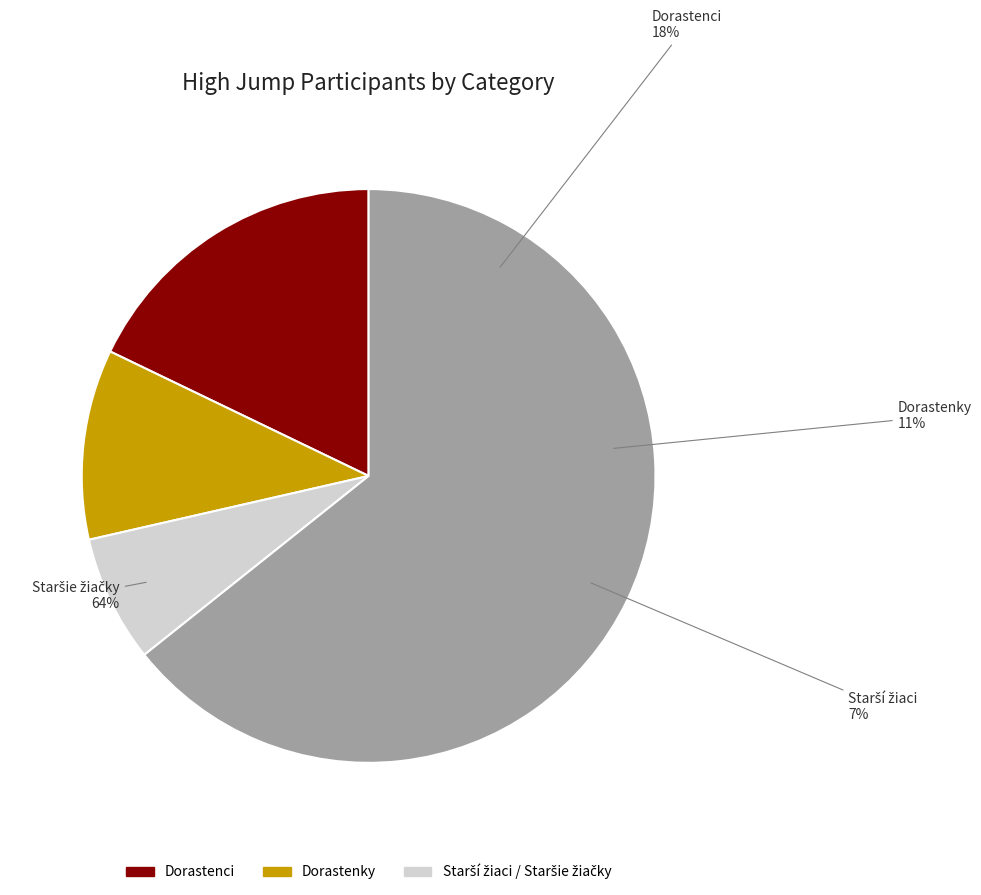

How many segments does this pie chart have?

4